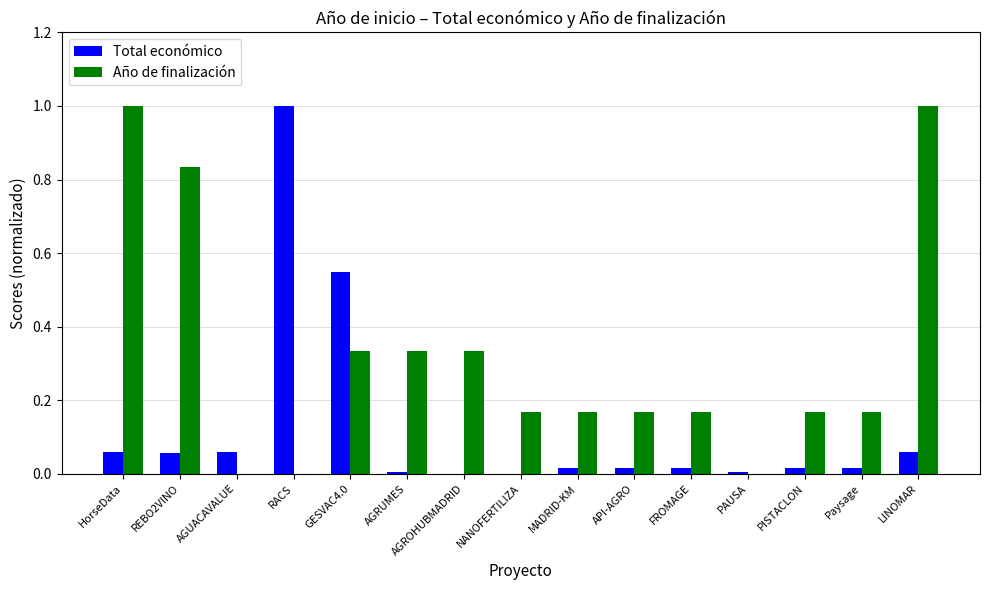

What are all the series names shown in the legend?

Total económico, Año de finalización